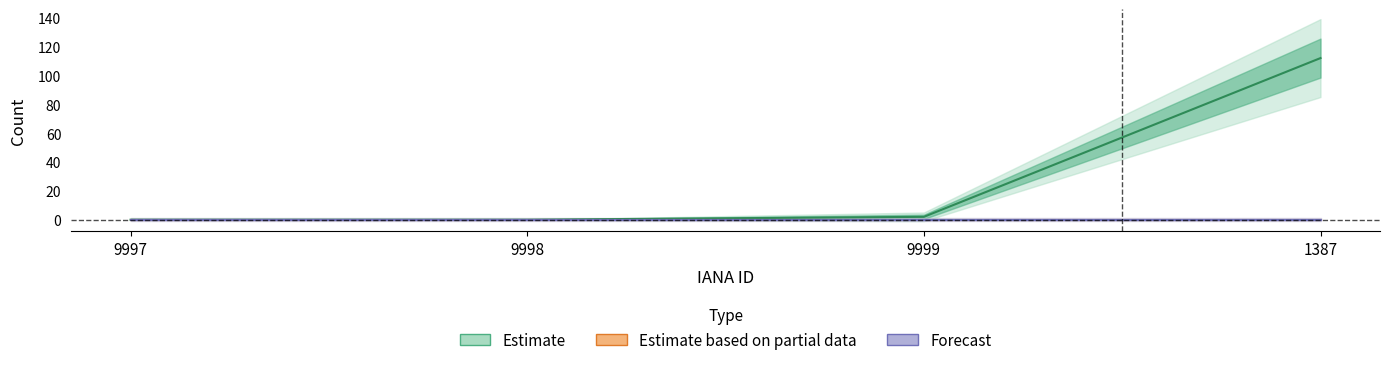

True or false: total-domains has a value of -37 at 9998.

False